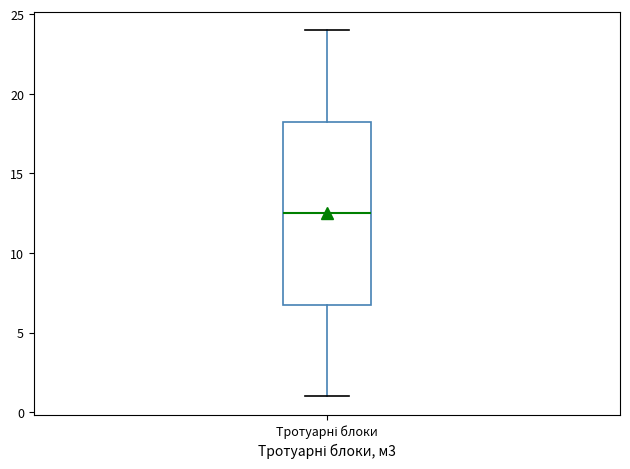

Read this box plot against the y-axis: the position of the median line, the range covered by the box, and the ends of both whiskers. The values are not printed on the chart, so give them approximately, as read against the axis.

median 12.5, box 7.0 to 18.5, whiskers 1.0 to 24.0